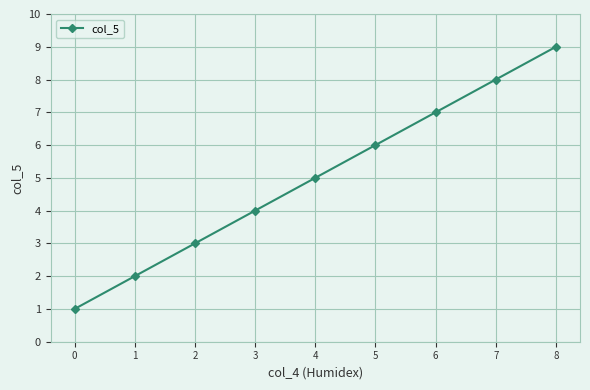

What is the sum of the values at 8 and 1?

11